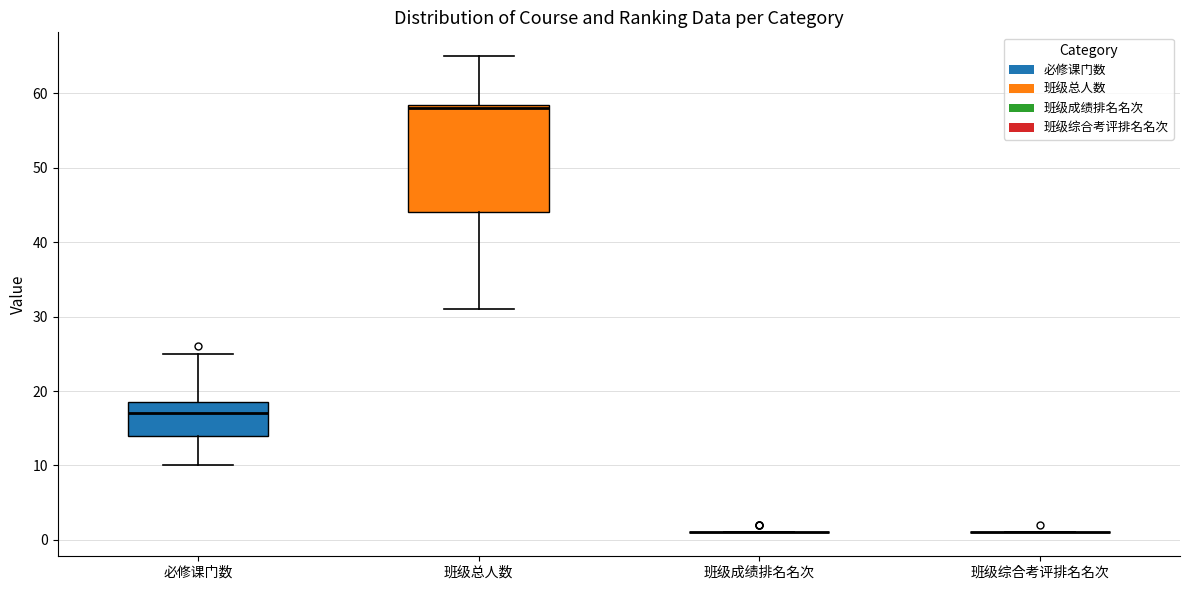

Reading left to right, transcribe this box plot: for each box, give where its median line is, the range the box spans, and where its two whiskers end, as read against the y-axis. The values are not printed on the chart, so give them approximately, as read against the axis.

必修课门数: median 17, box 14 to 19, whiskers 10 to 25
班级总人数: median 58, box 44 to 59, whiskers 31 to 65
班级成绩排名名次: box collapsed to a line at 1, whiskers 1 to 1
班级综合考评排名名次: box collapsed to a line at 1, whiskers 1 to 1